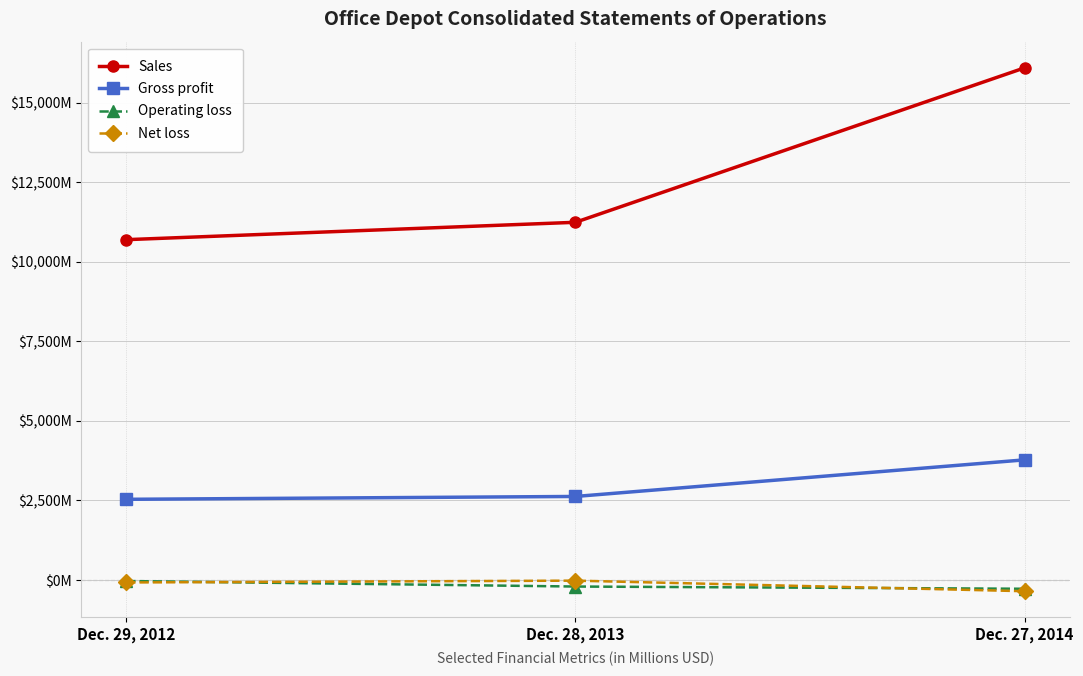

What is the label of the 3rd point from the left?

Dec. 27, 2014